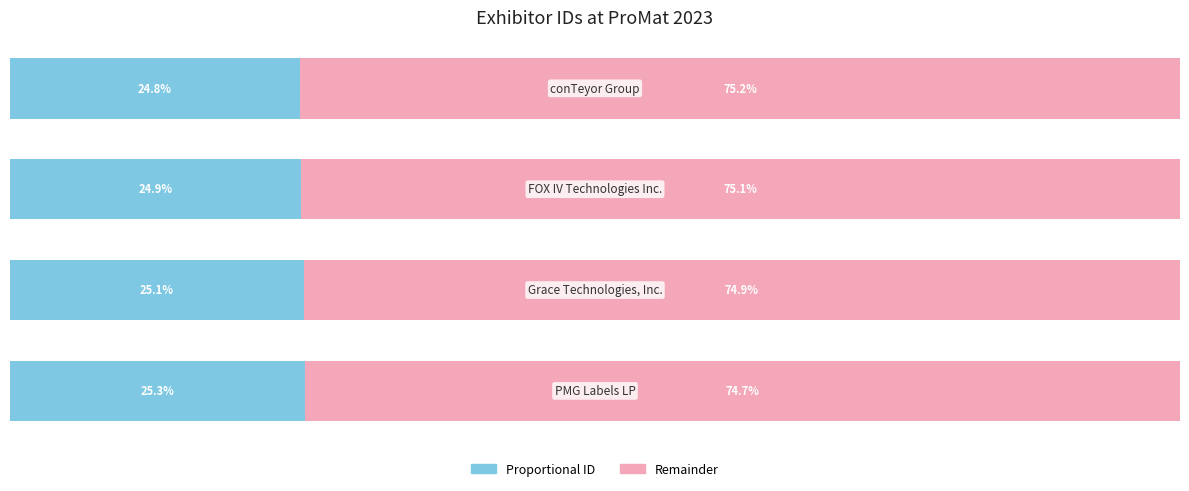

Count the number of categories in the chart.

4